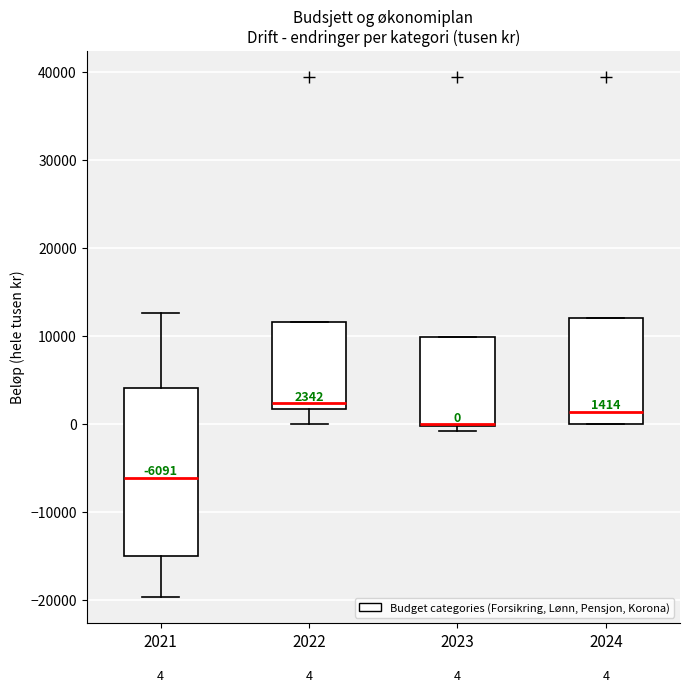

Which box is the tallest, from its lower edge to its upper edge?

2021